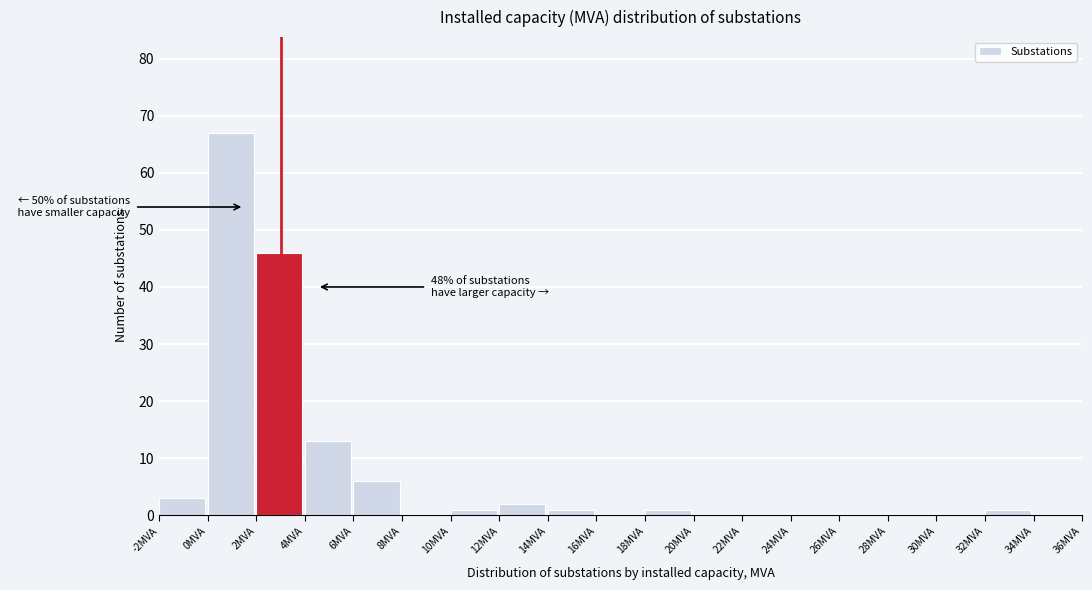

Over which range of the x-axis is the bar tallest?

0 to 2